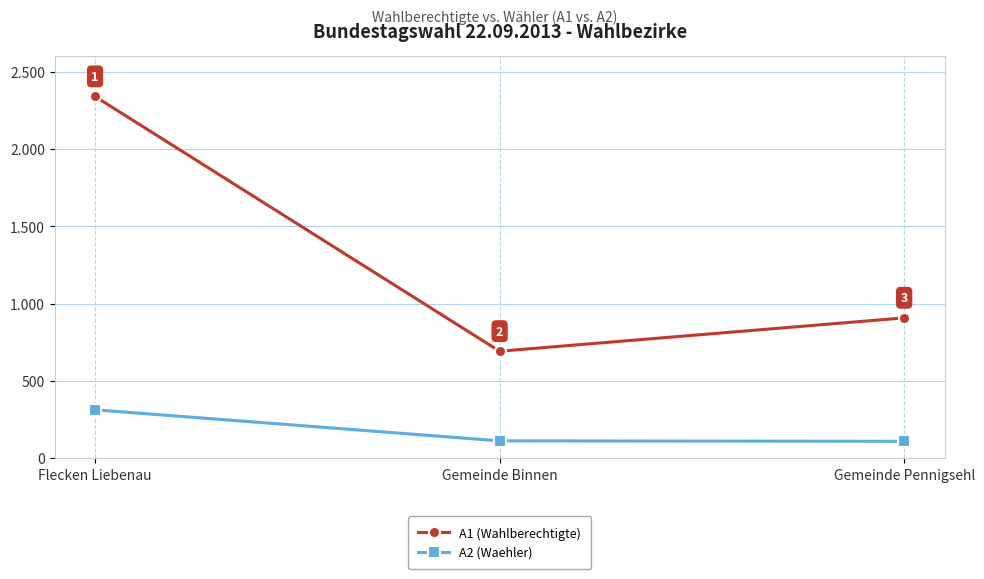

What is the approximate value of A2 (Waehler) at Flecken Liebenau, to the nearest 50?

300